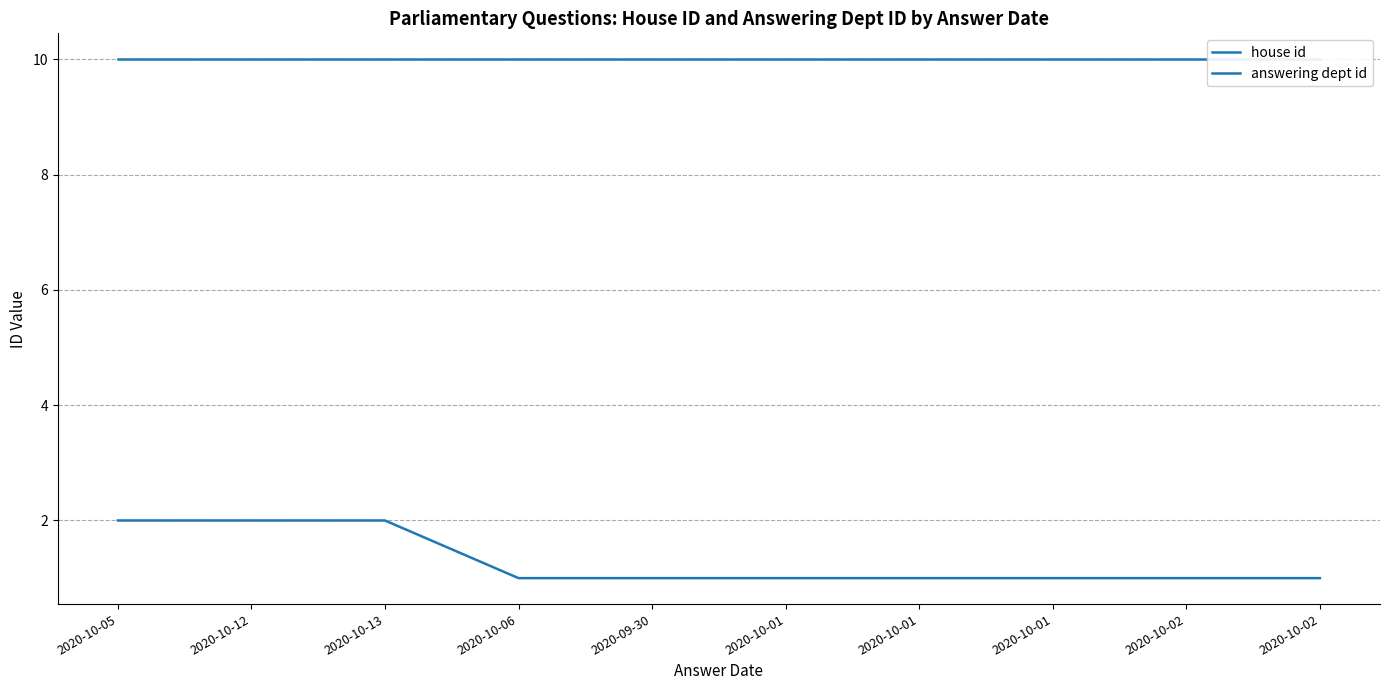

What is the total value across all series at 2020-10-02?

11